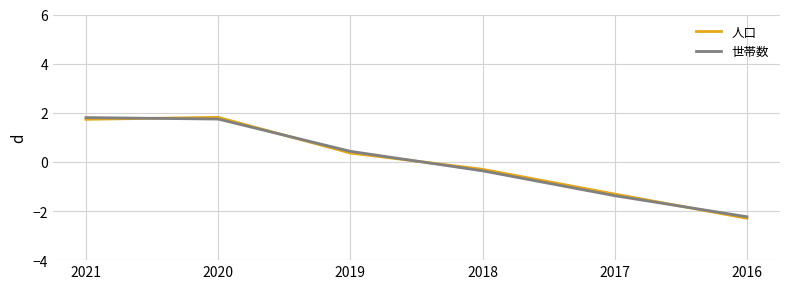

Where does the 世帯数 series first go above 0?

2021